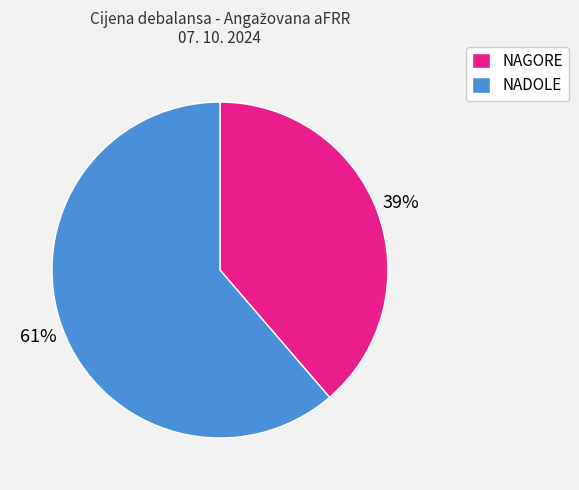

Approximately how many times larger is the value at NADOLE compared to NAGORE?

1.6